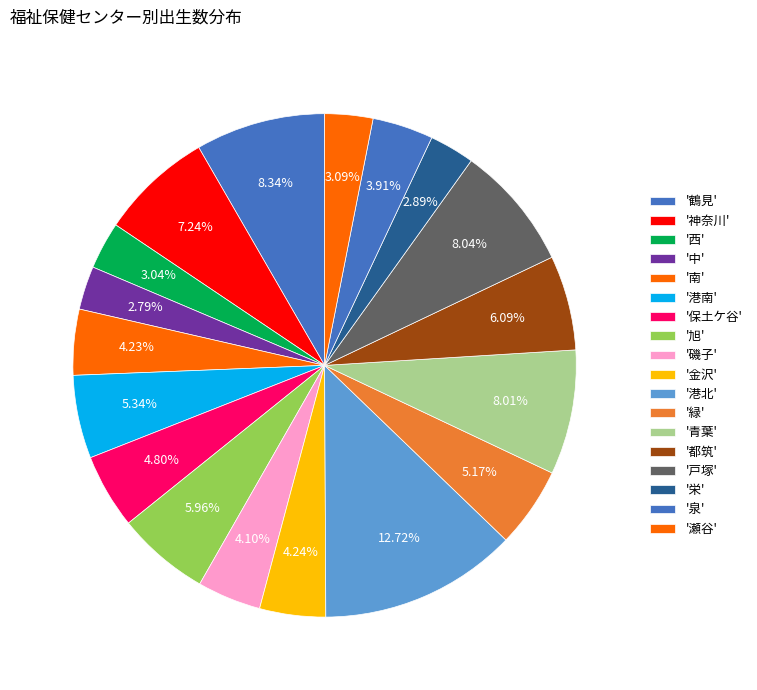

How many slices are in this pie chart?

18